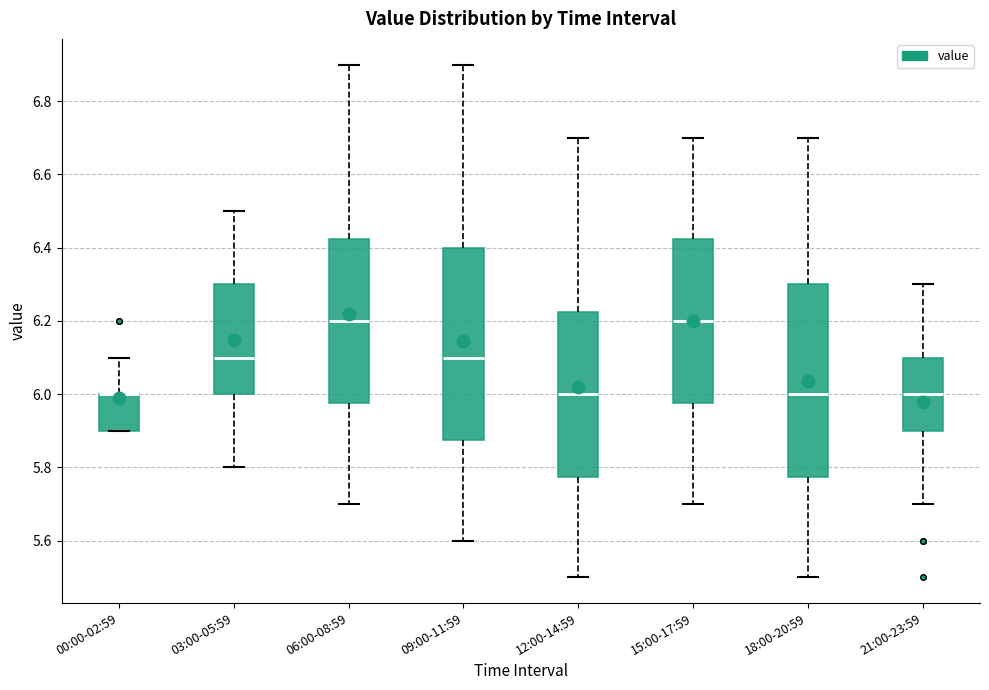

Where is the lower edge of the box for 09:00-11:59 on the y-axis? The values are not printed on the chart, so give them approximately, as read against the axis.

5.88